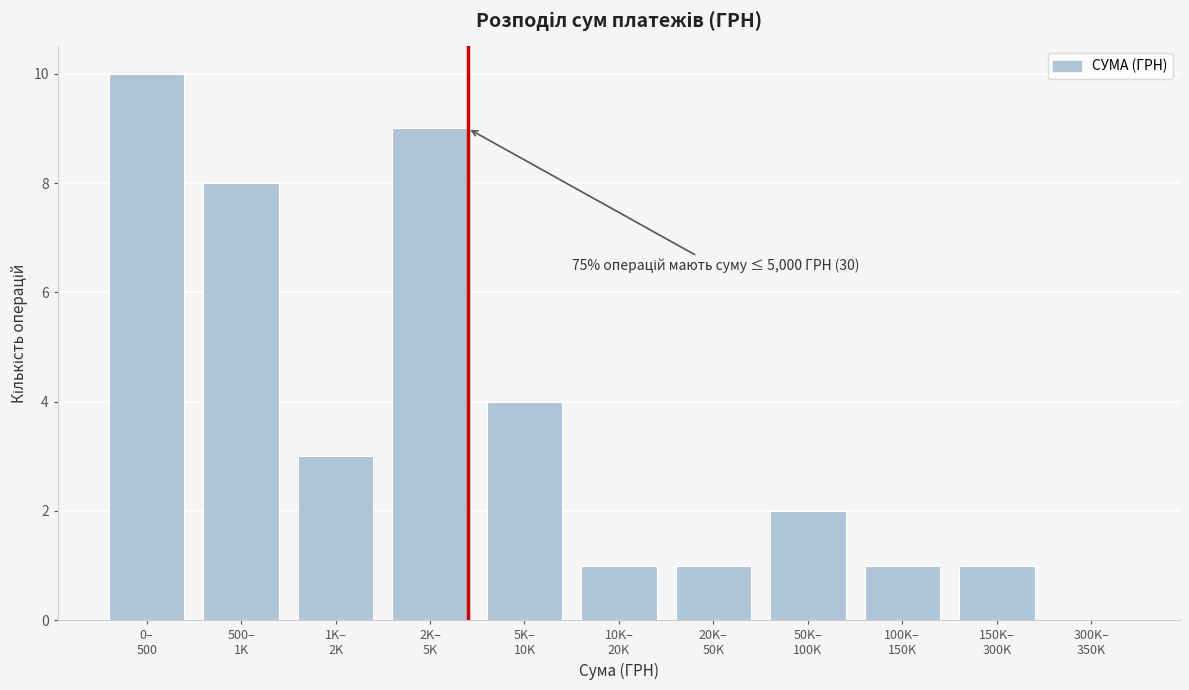

What is the greatest value displayed?

10